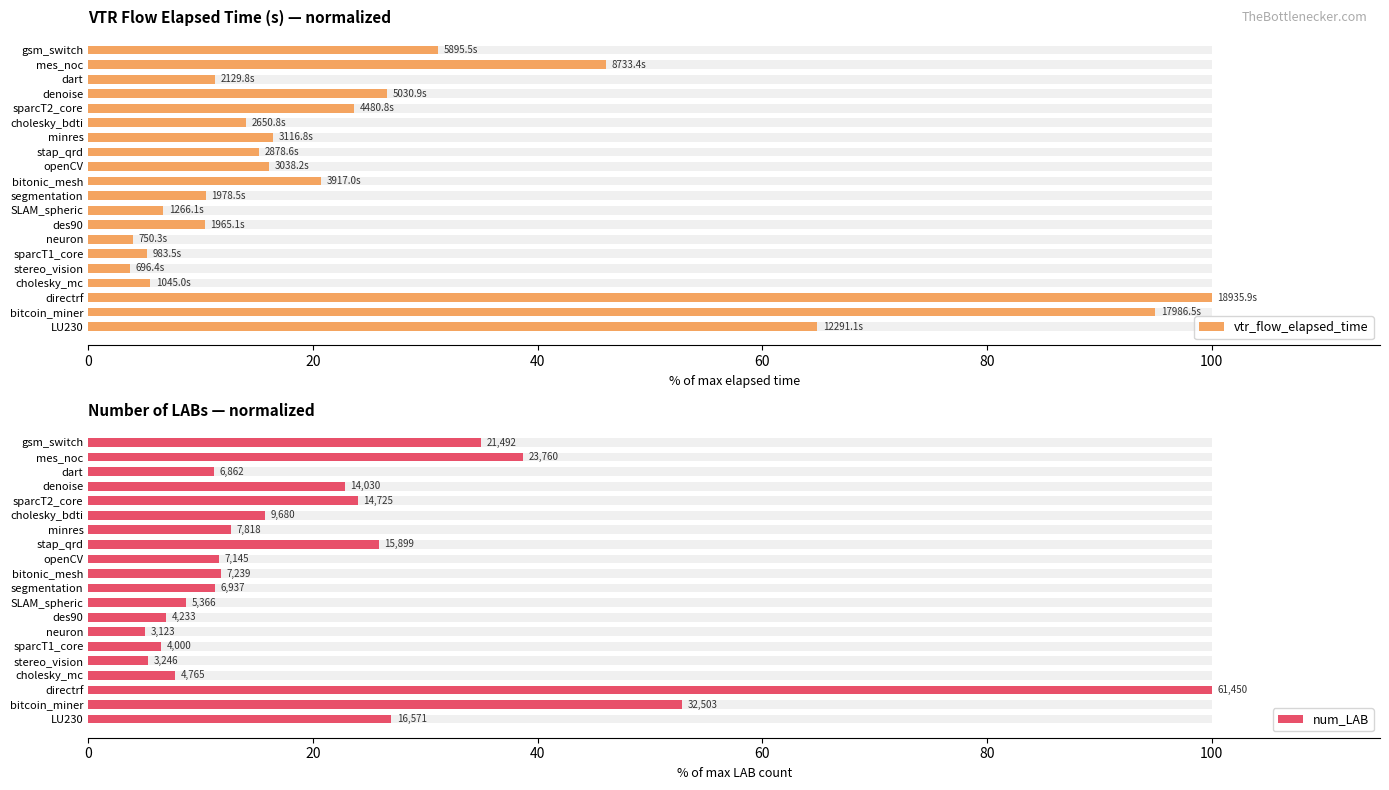

What is the difference between the vtr_flow_elapsed_time values at SLAM_spheric and gsm_switch?

24.4